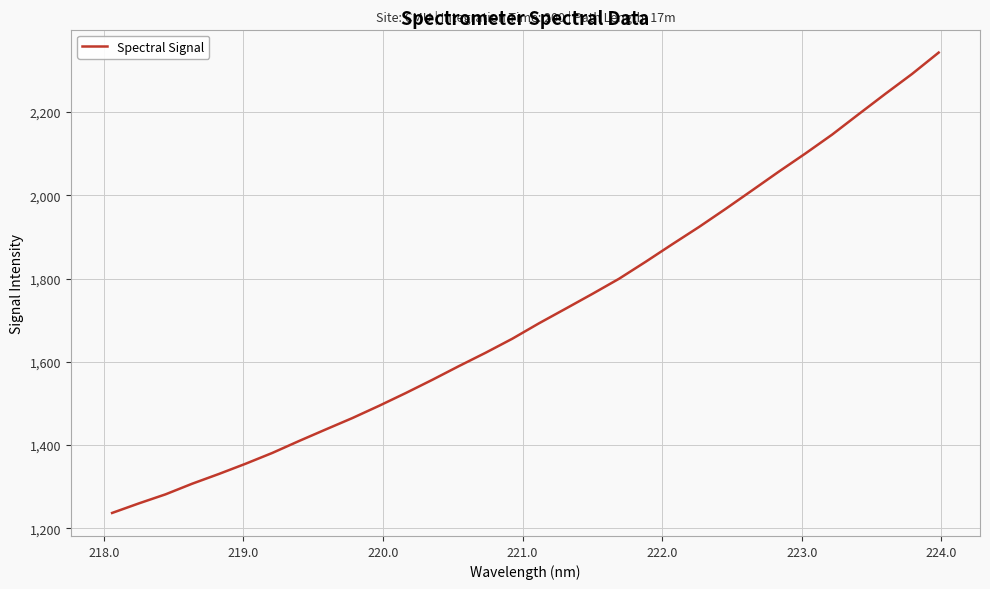

What is the minimum value shown in the chart?

1236.9